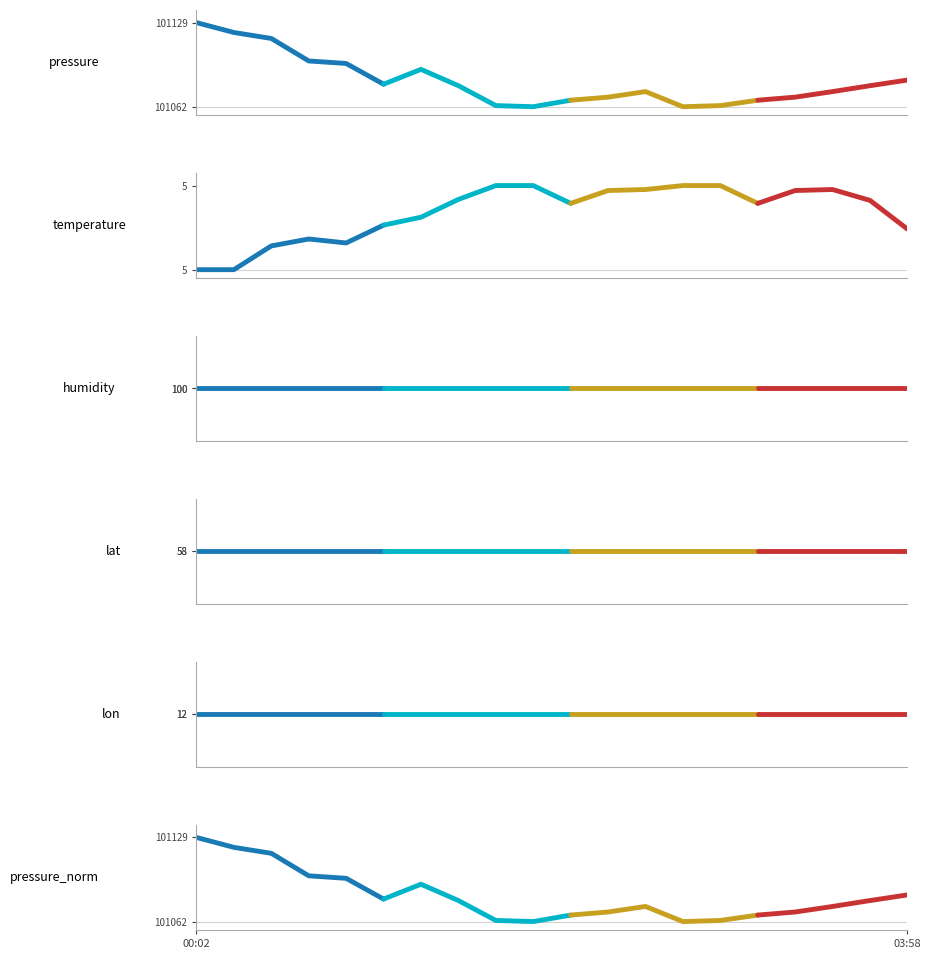

What is the total value across all series at 3?

202371.0